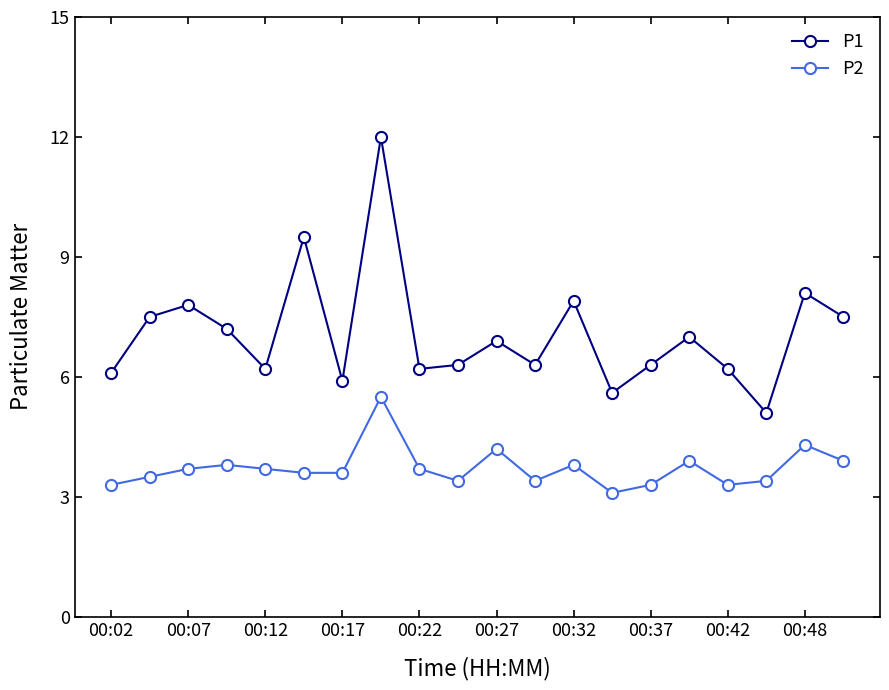

Reading left to right, what are all the values shown in this chart?

P1: 6.1	7.5	7.8	7.2	6.2	9.5	5.9	12.0	6.2	6.3	6.9	6.3	7.9	5.6	6.3	7.0	6.2	5.1	8.1	7.5
P2: 3.3	3.5	3.7	3.8	3.7	3.6	3.6	5.5	3.7	3.4	4.2	3.4	3.8	3.1	3.3	3.9	3.3	3.4	4.3	3.9